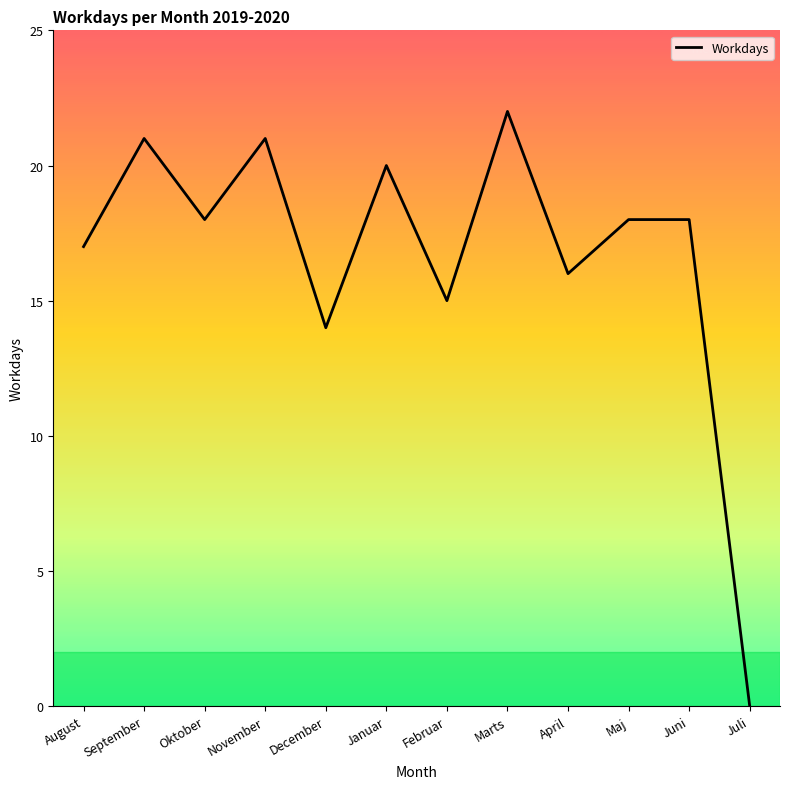

Where is the data nearest to the value 11?

December